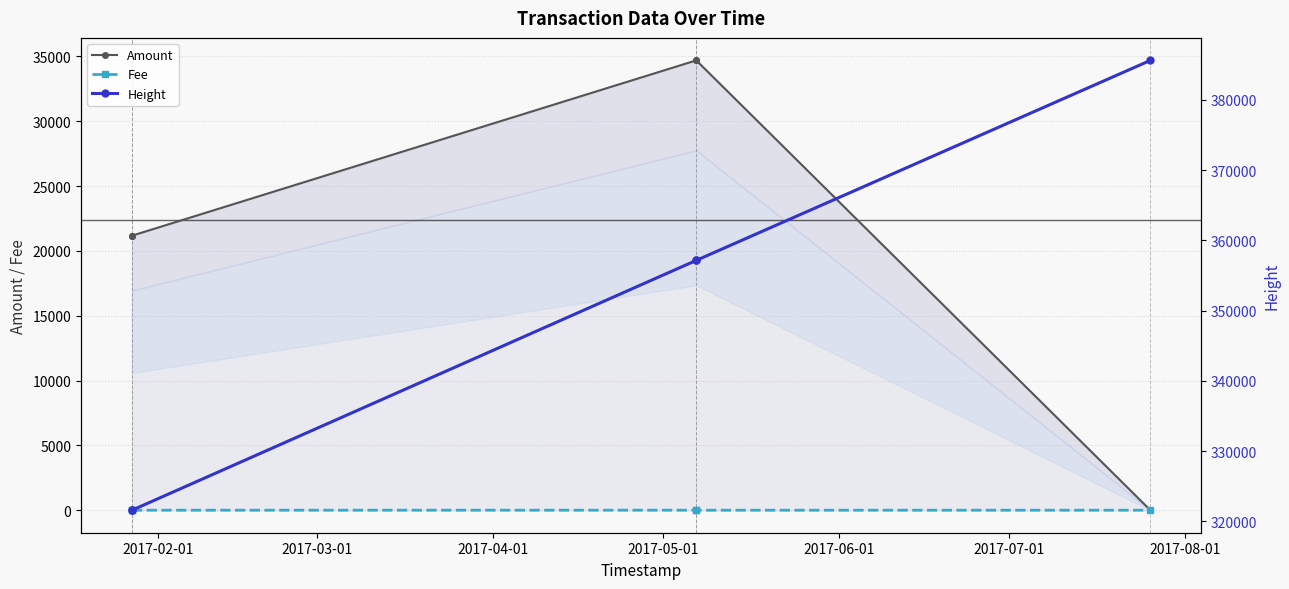

How many lines are shown in the chart?

3